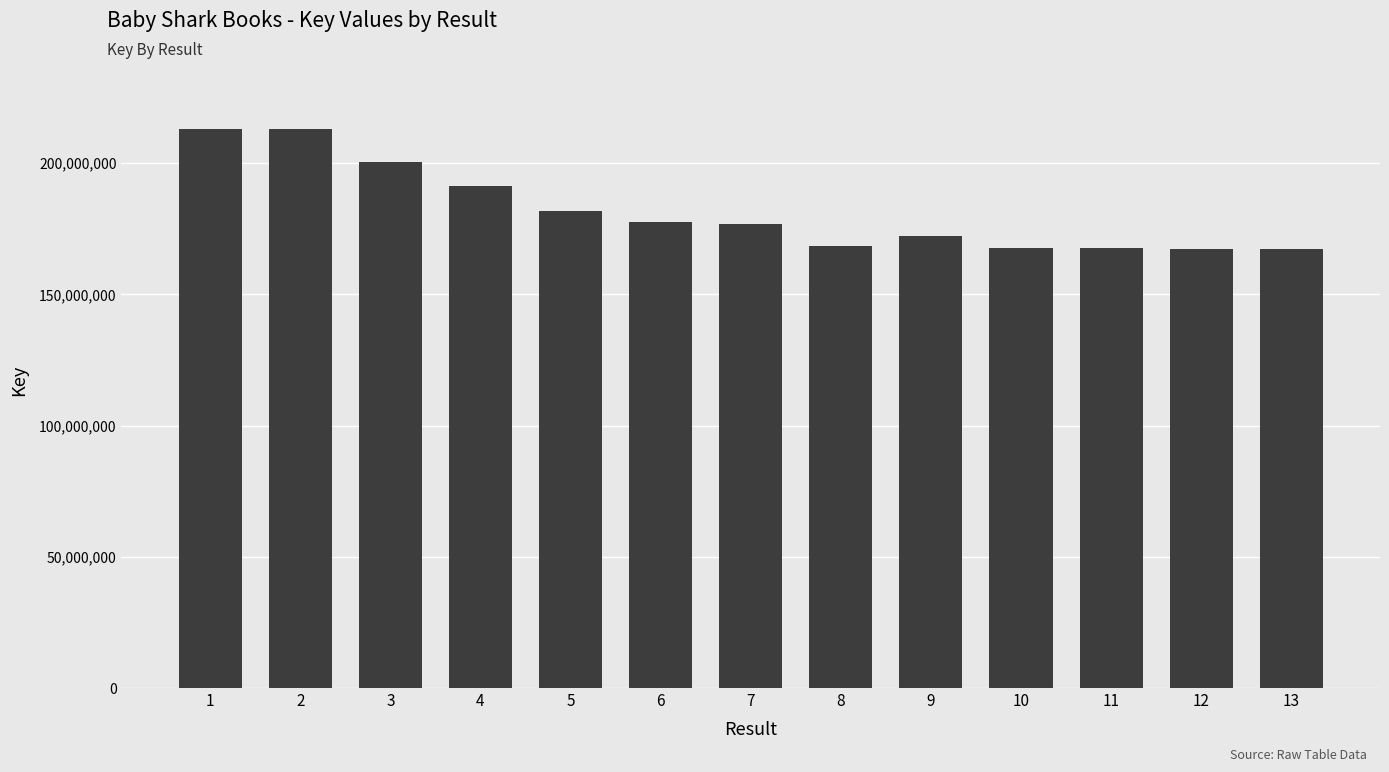

Which has a higher value, 1 or 3?

1